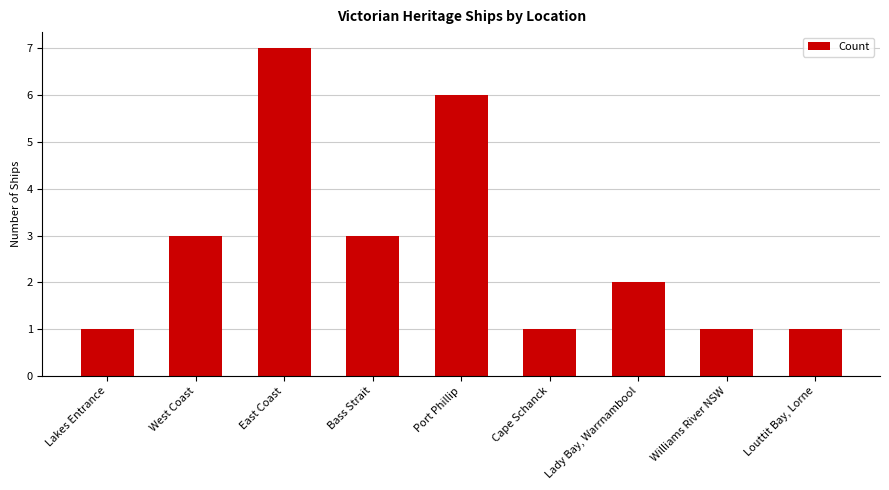

The value at Louttit Bay, Lorne is 0. True or false?

False